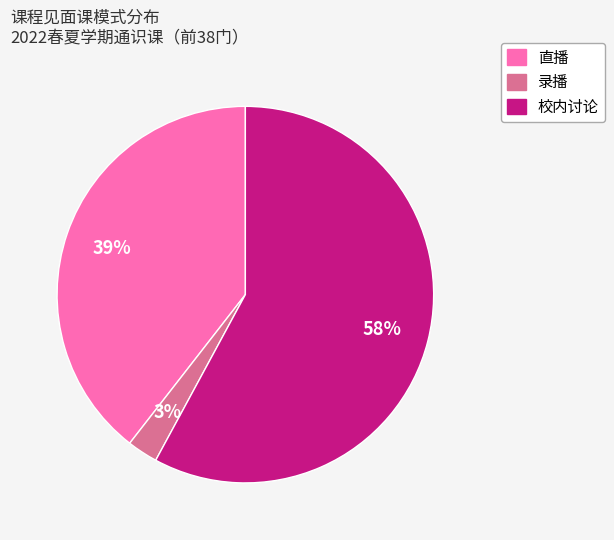

What percentage is the 录播 slice, to the nearest percent?

3%